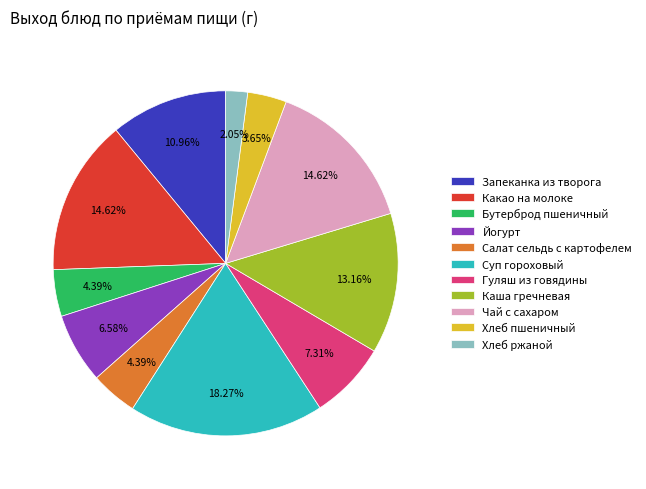

To the nearest percent, what percentage of the pie is Хлеб ржаной?

2%